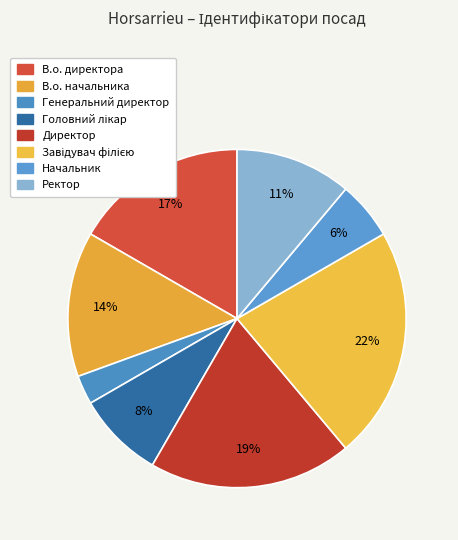

Is В.о. директора the majority of the pie?

No